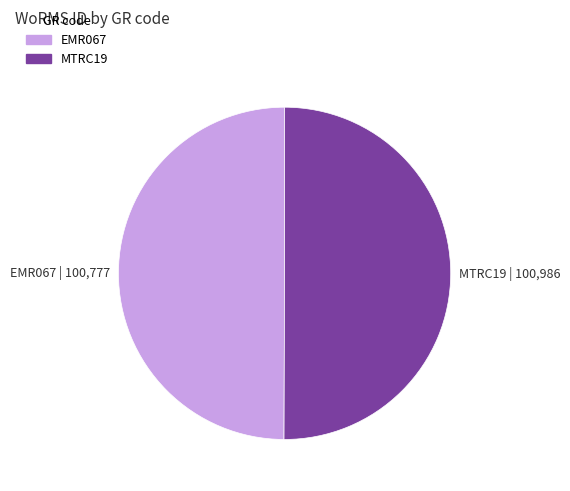

Approximately how many times larger is the value at MTRC19 | 100,986 compared to EMR067 | 100,777?

1.0